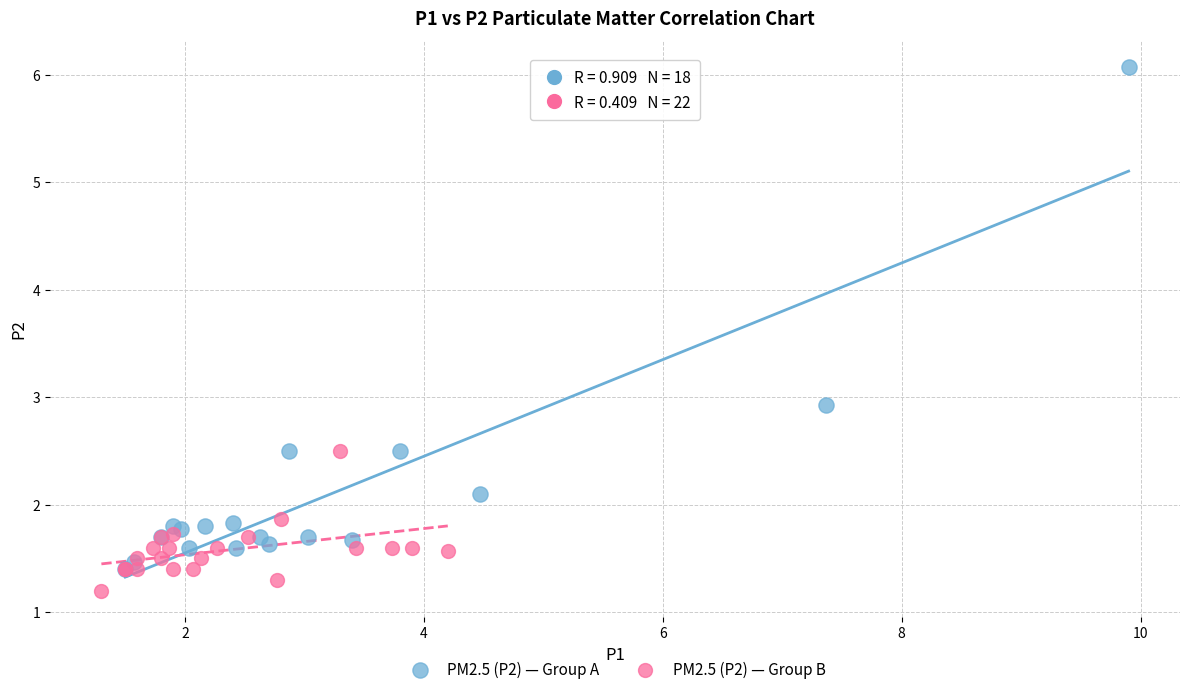

What are all the series names shown in the legend?

PM2.5 (P2) — Group A, PM2.5 (P2) — Group B